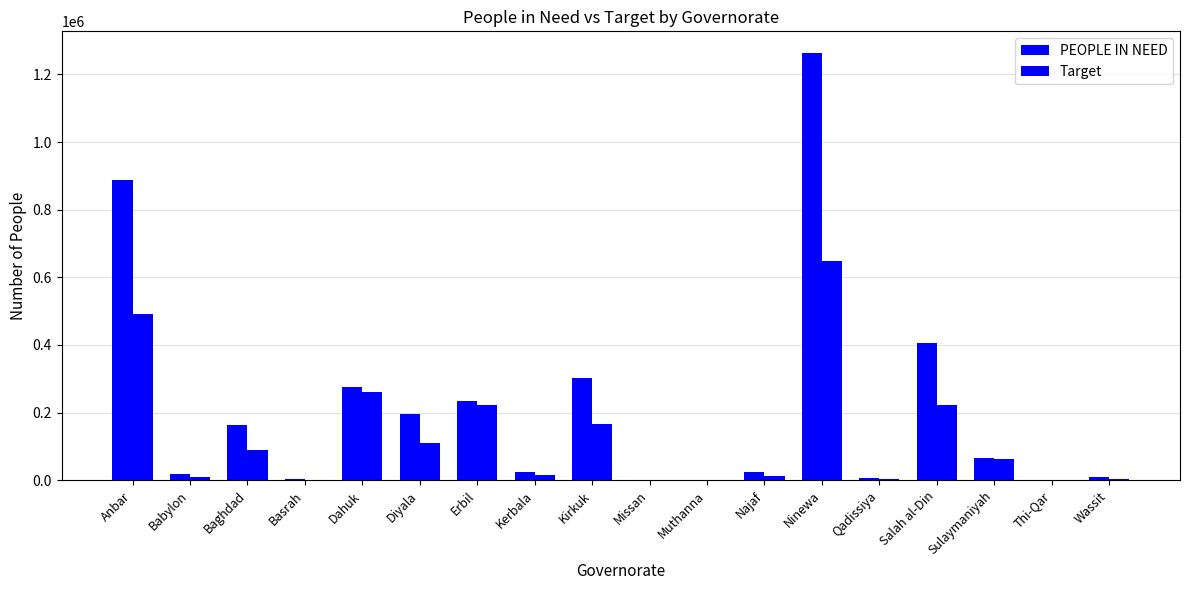

What is the spread (max minus min) of values at Dahuk?

13071